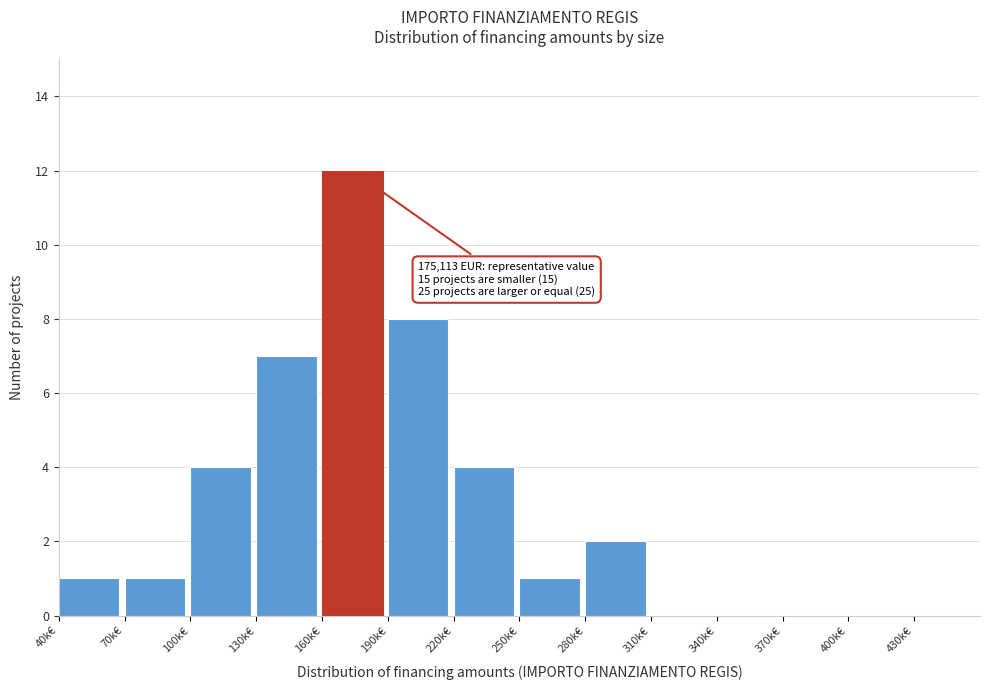

Reading left to right, extract all data points from this chart.

40k€=1	70k€=1	100k€=4	130k€=7	160k€=12	190k€=8	220k€=4	250k€=1	280k€=2	310k€=0	340k€=0	370k€=0	400k€=0	430k€=0